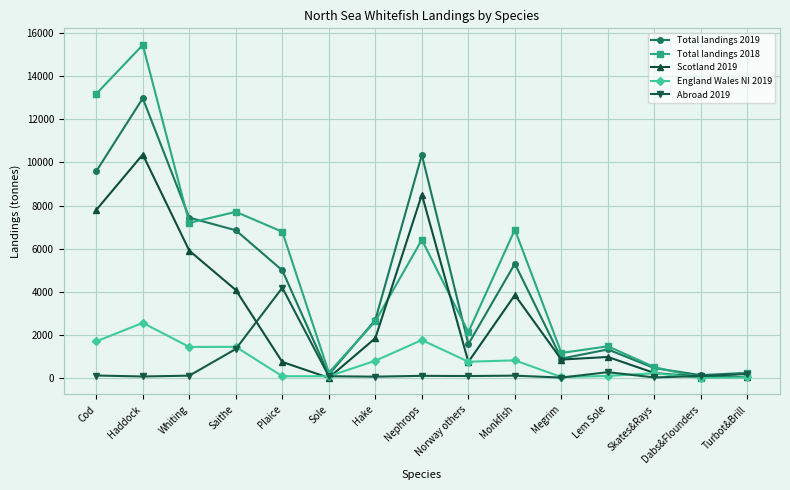

The value of Total landings 2019 at Nephrops is 16403.6. True or false?

False